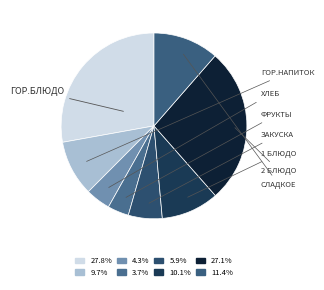

Rank the categories by value from lowest to highest.

фрукты, хлеб, закуска, гор.напиток, 1 блюдо, сладкое, 2 блюдо, гор.блюдо